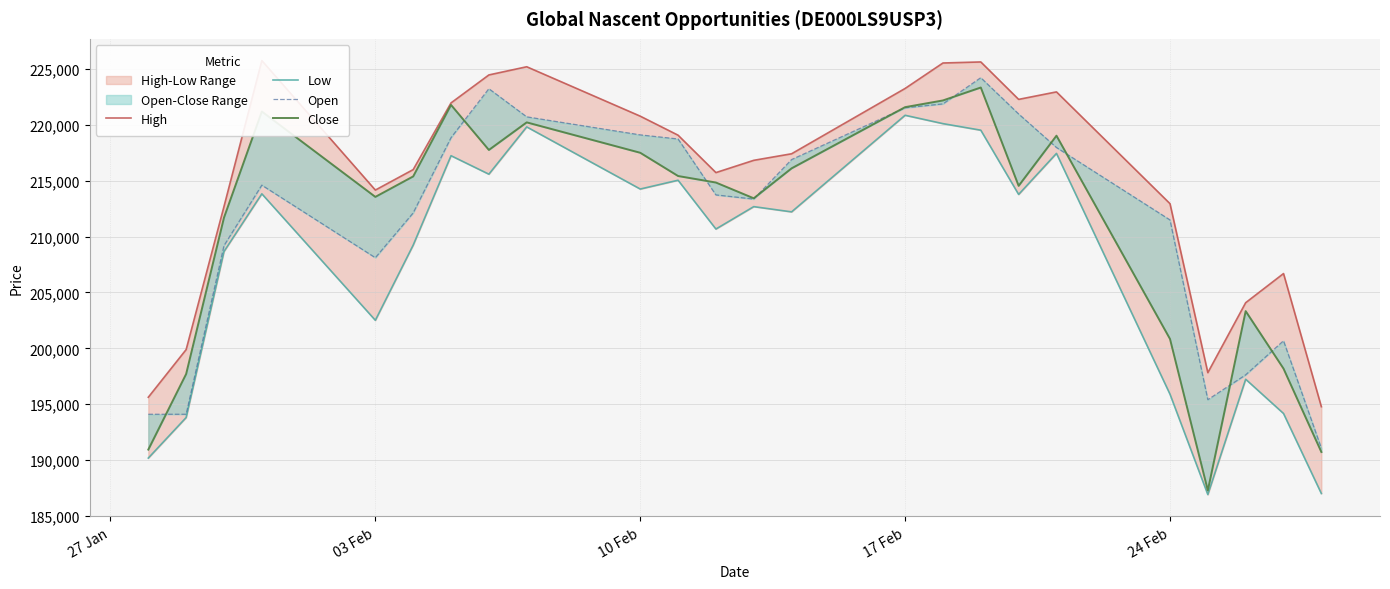

What is the greatest value displayed?

225778